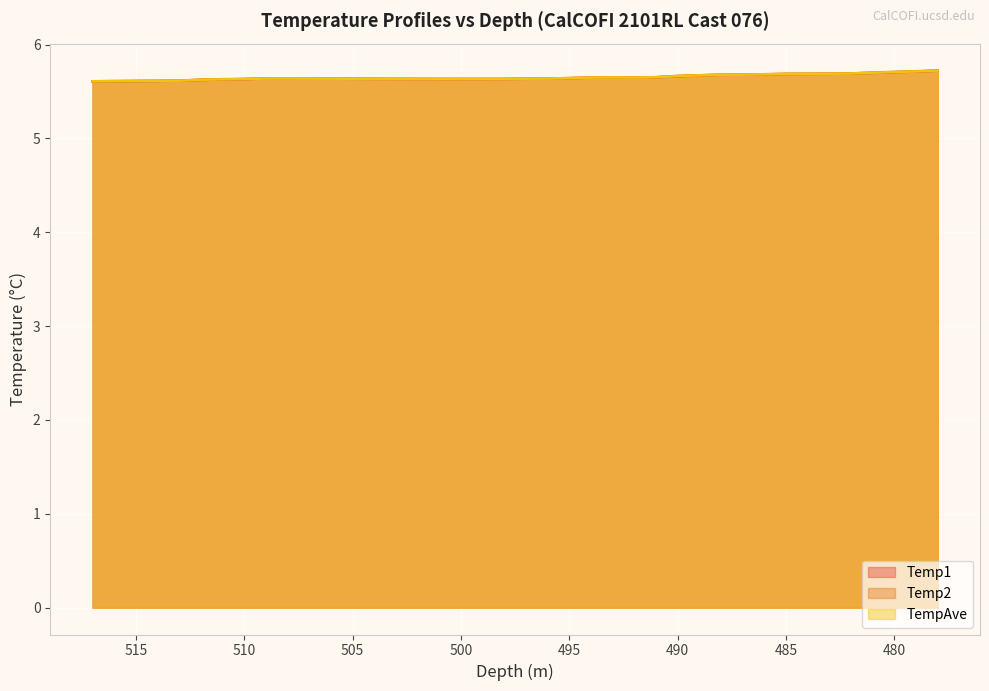

True or false: Temp1 has a value of 1.2 at 493.

False